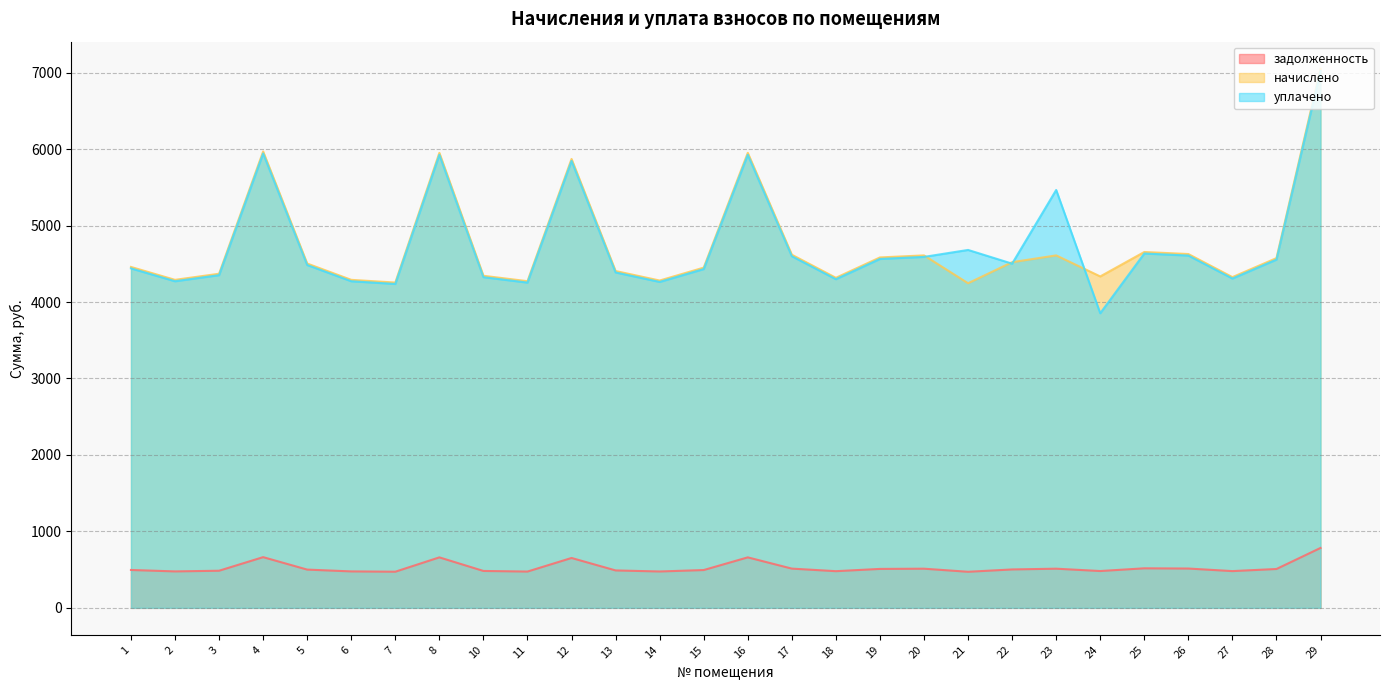

Where is the first local minimum for уплачено?

2